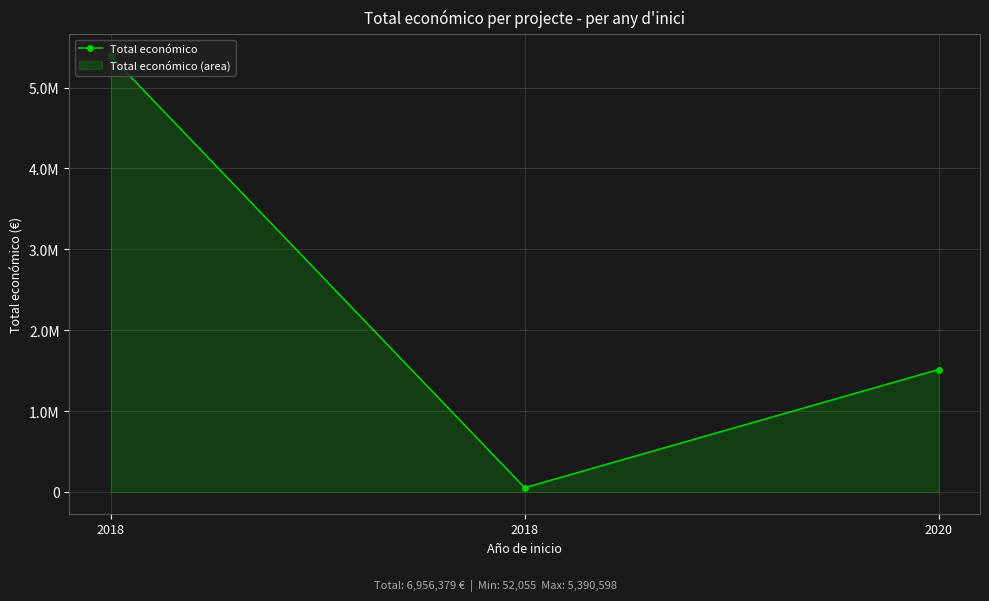

Rank the categories by value from lowest to highest.

2018, 2020, 2018